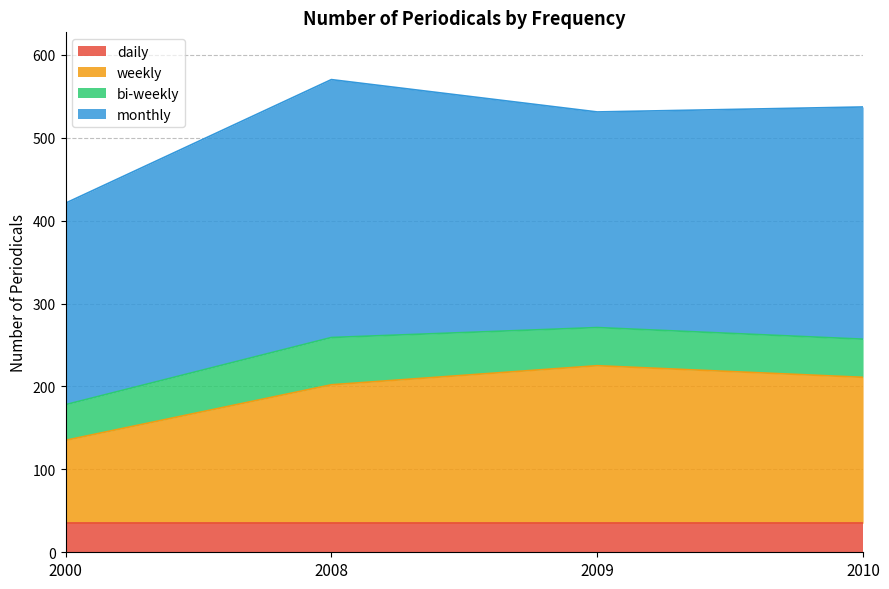

Reading left to right, extract all data points from this chart.

daily: 2000=35	2008=35	2009=35	2010=35
weekly: 2000=100	2008=167	2009=190	2010=176
bi-weekly: 2000=43	2008=57	2009=46	2010=46
monthly: 2000=243	2008=311	2009=260	2010=280